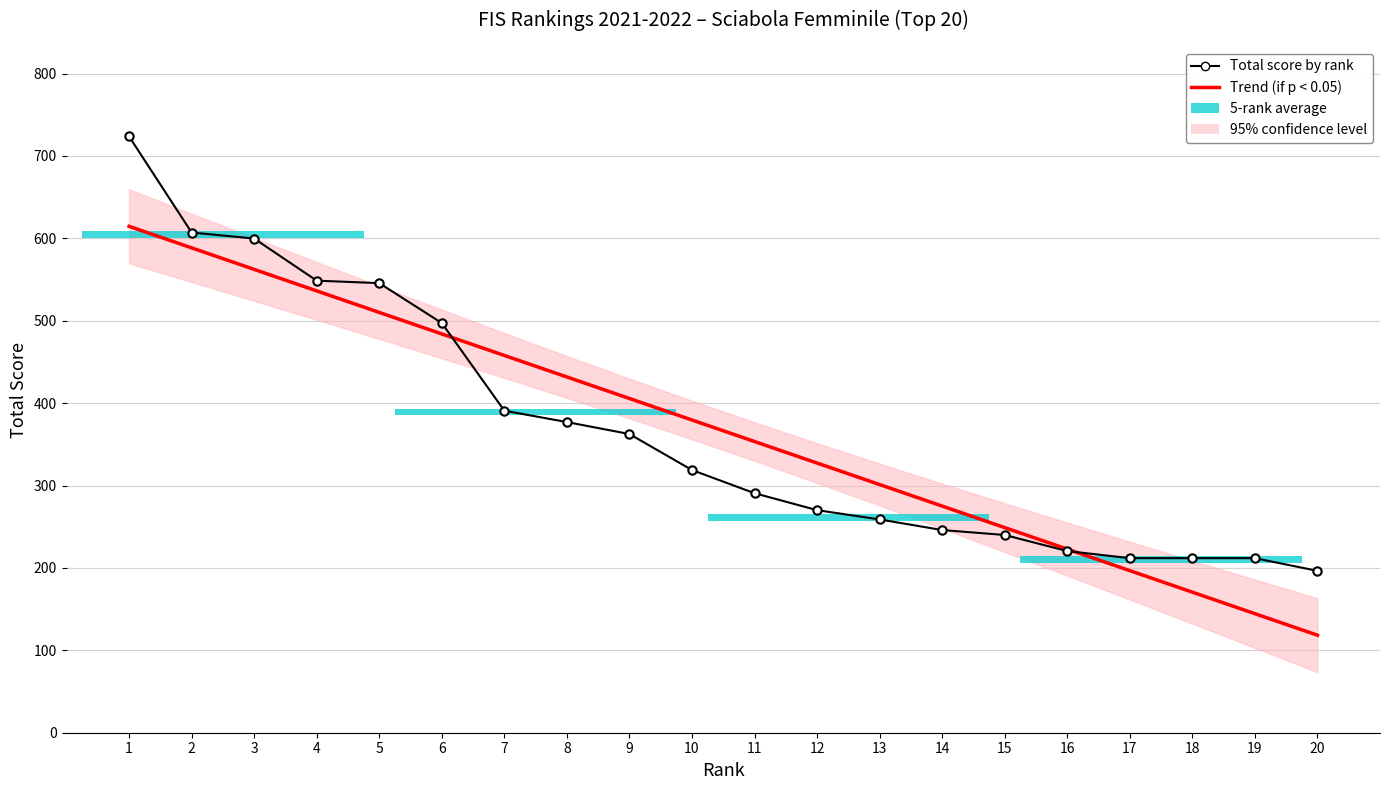

Read the Total score by rank value at 10.

318.8